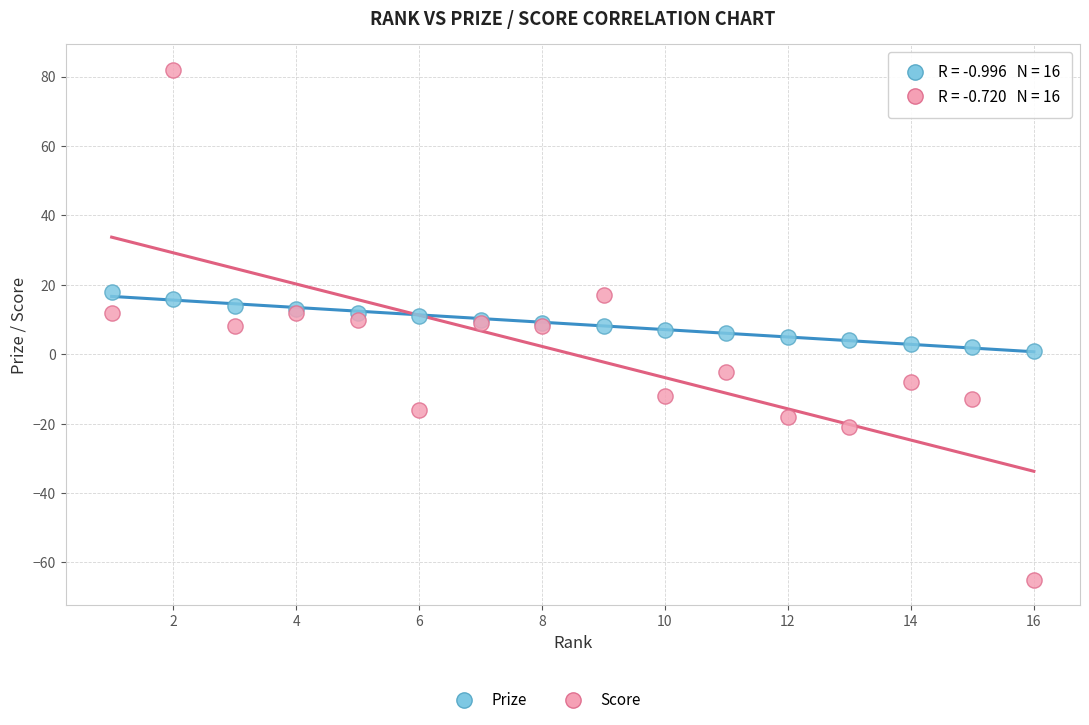

Which series reaches the maximum Y coordinate?

Score